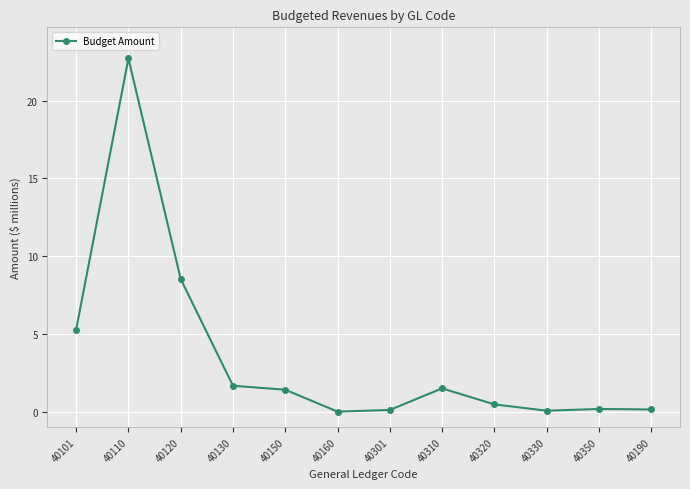

What is the sum of the values at 40310 and 40301?

1.6